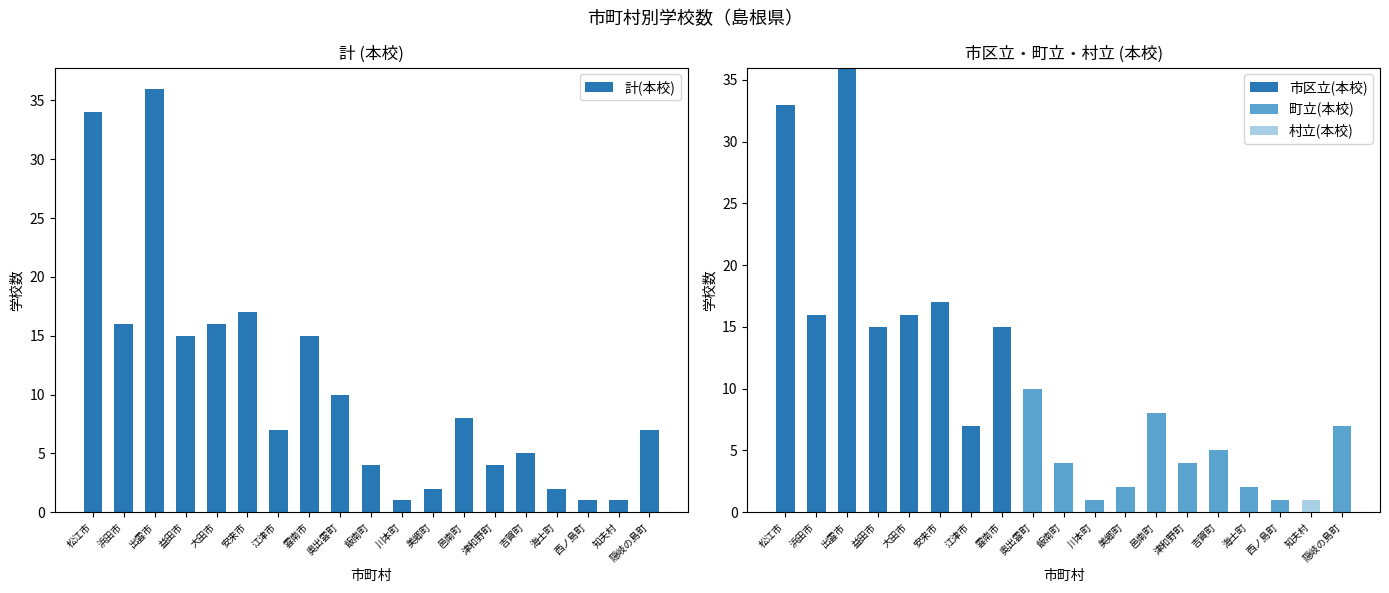

List the series in order of their peak value, lowest first.

村立(本校), 町立(本校), 計(本校), 市区立(本校)